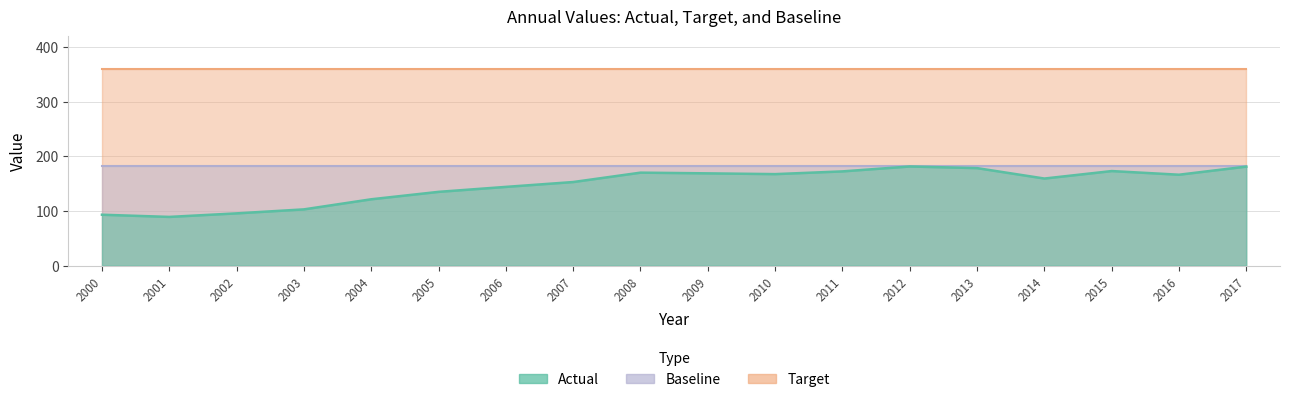

At 2008, list the series in order from smallest to largest.

Actual, Baseline, Target